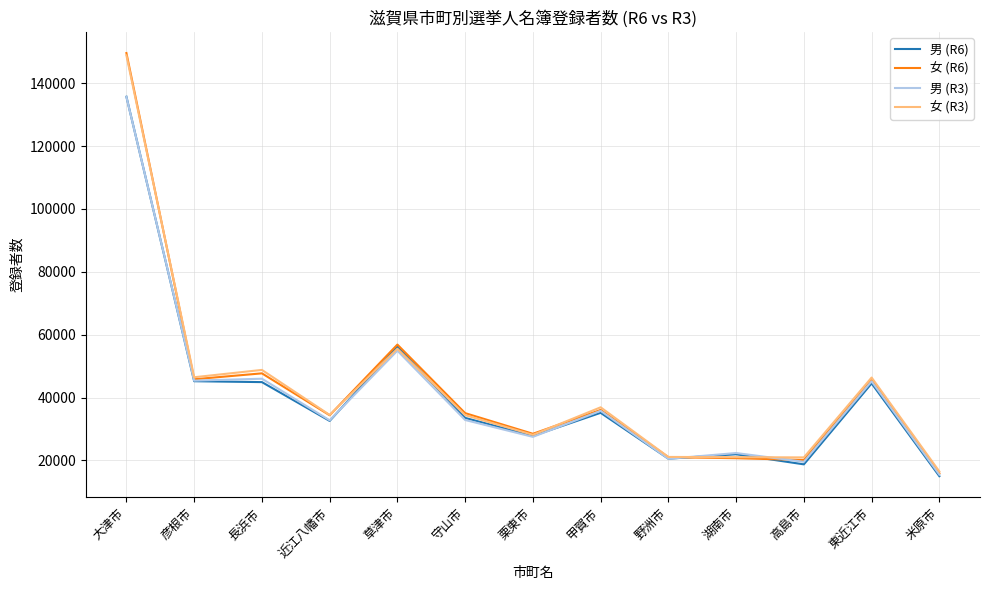

What is the smallest value displayed?

14971